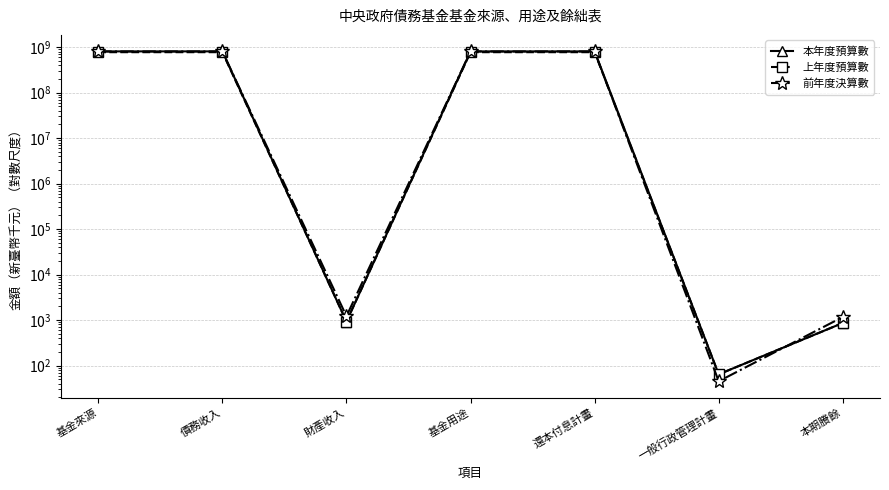

Which category has the highest value across all series?

基金來源